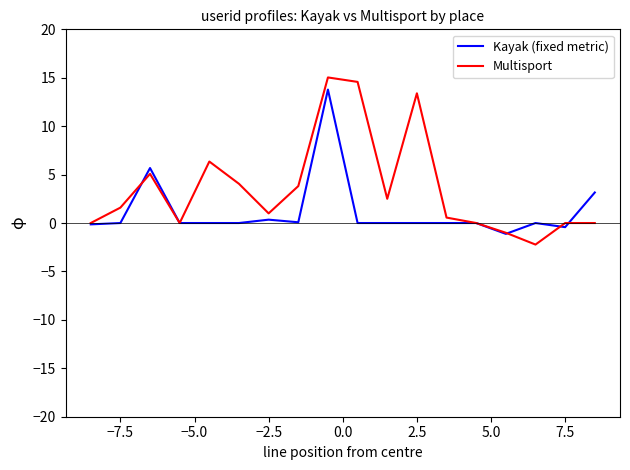

What is the maximum value shown in the chart?

15.0